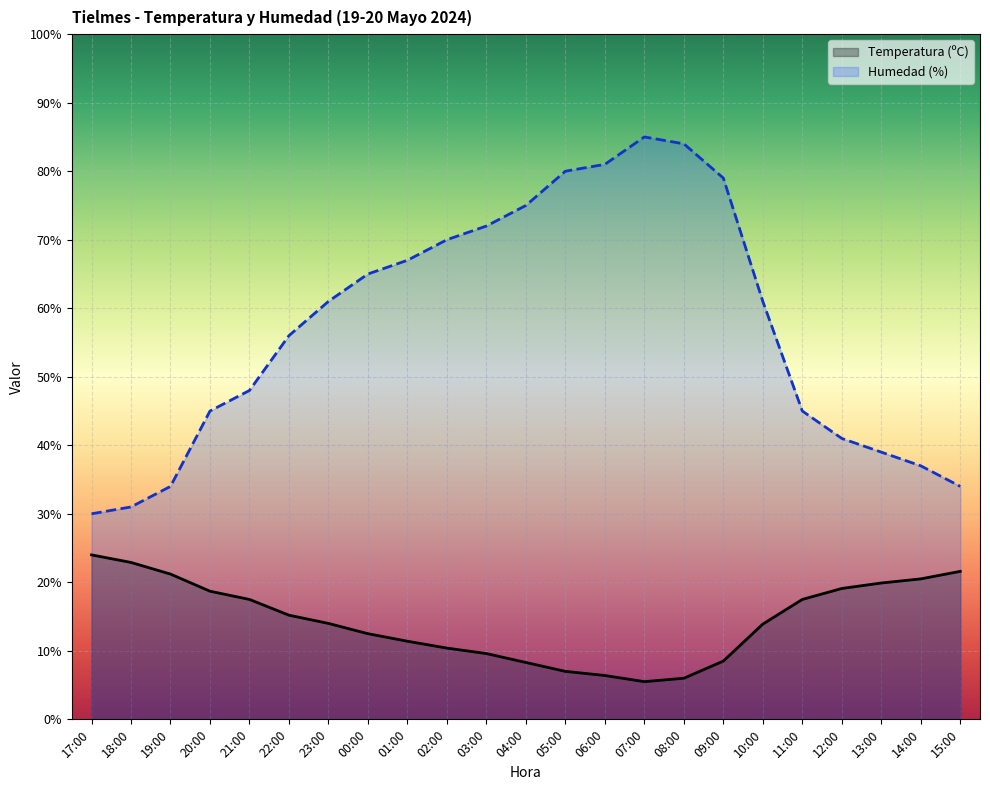

List the labels in order of Temperatura (ºC) value, smallest first.

07:00, 08:00, 06:00, 05:00, 04:00, 09:00, 03:00, 02:00, 01:00, 00:00, 10:00, 23:00, 22:00, 21:00, 11:00, 20:00, 12:00, 13:00, 14:00, 19:00, 15:00, 18:00, 17:00